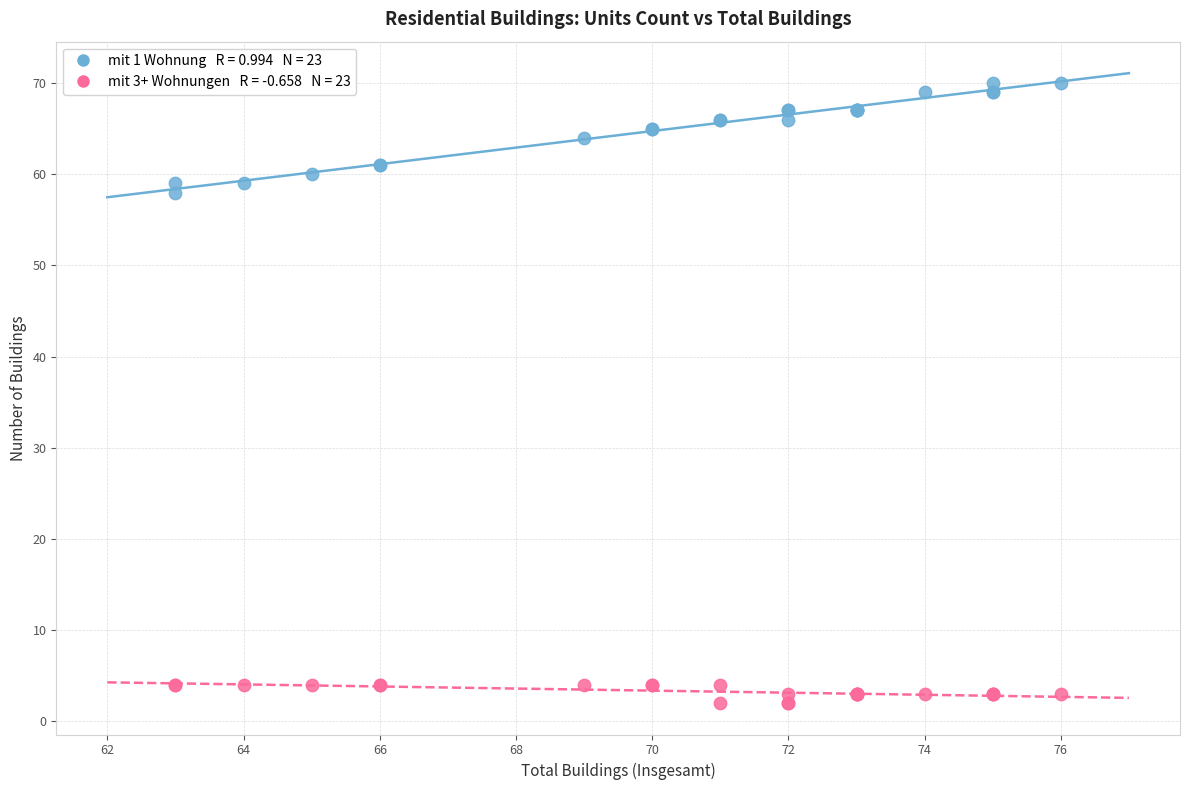

Across all series, what Y value is closest to 36?

58